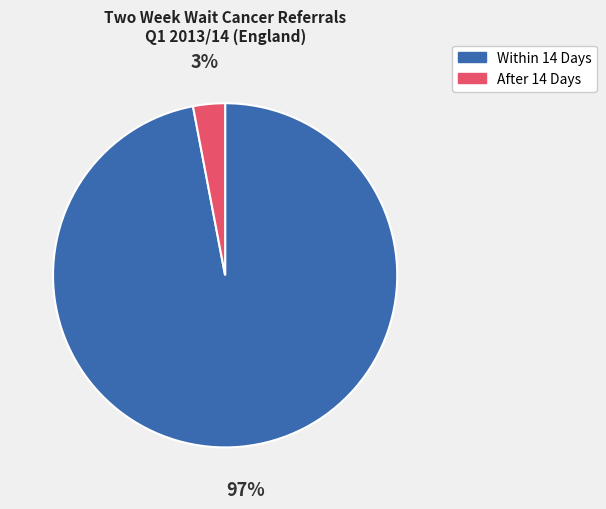

What percentage is the Within 14 Days slice, to the nearest percent?

97%